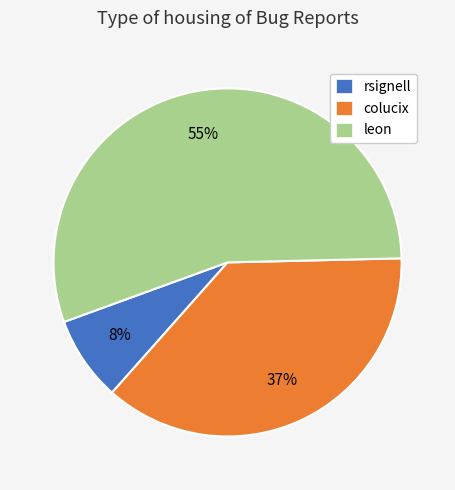

The leon slice represents 68% of the pie. True or false?

False